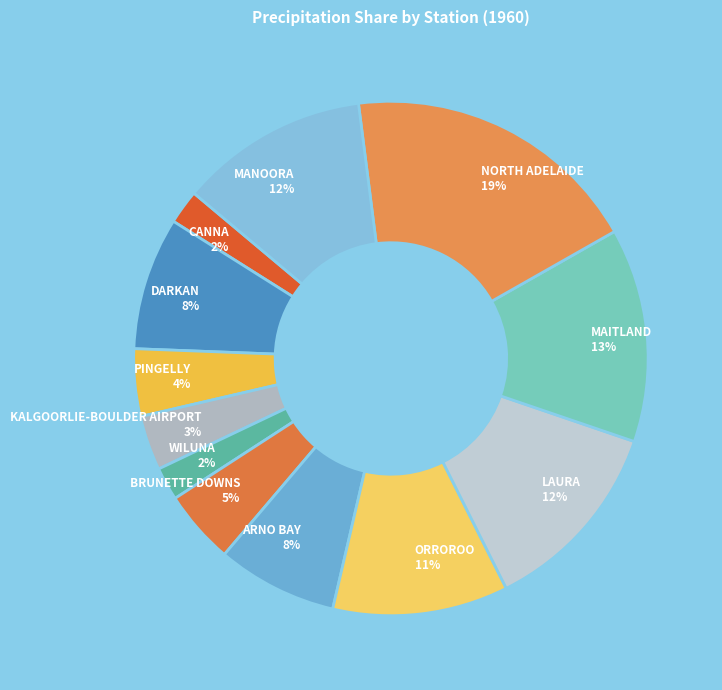

Count the number of slices in the pie.

12